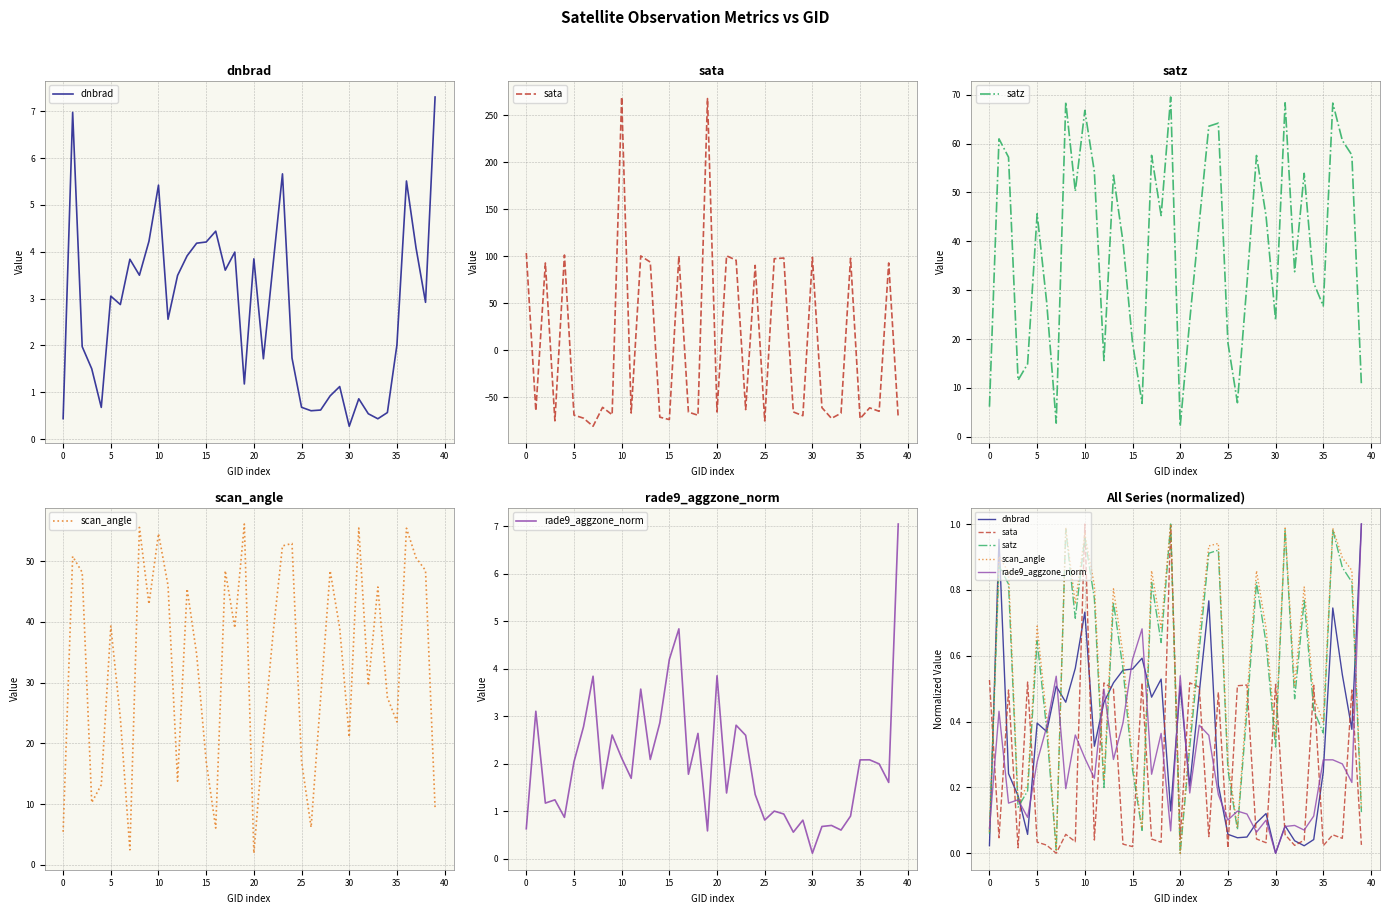

Which label corresponds to the smallest value in the chart?

30